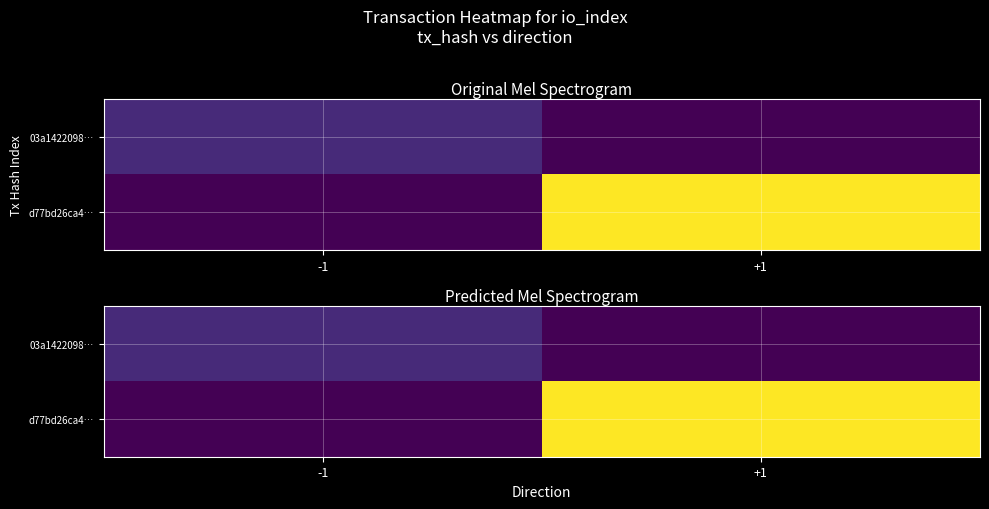

What is the difference between the maximum and minimum values in the 03a1422098… series?

5